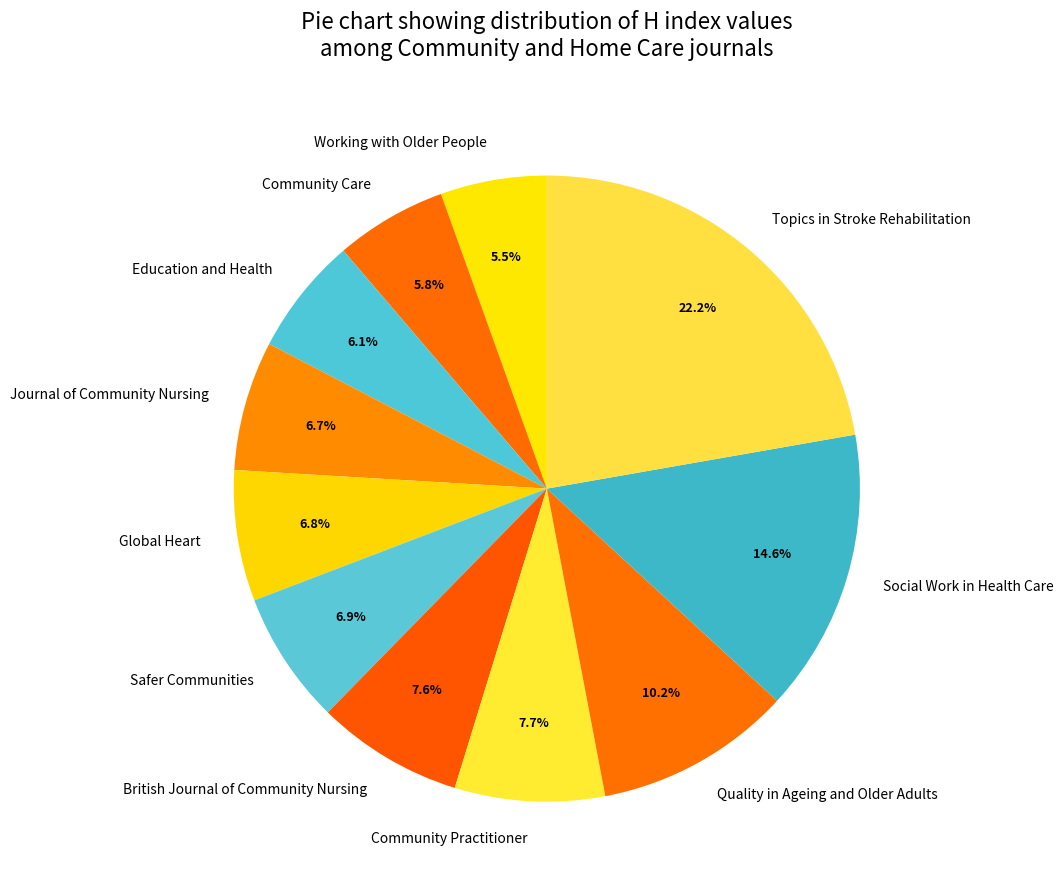

Which has a higher value, Safer Communities or Social Work in Health Care?

Social Work in Health Care